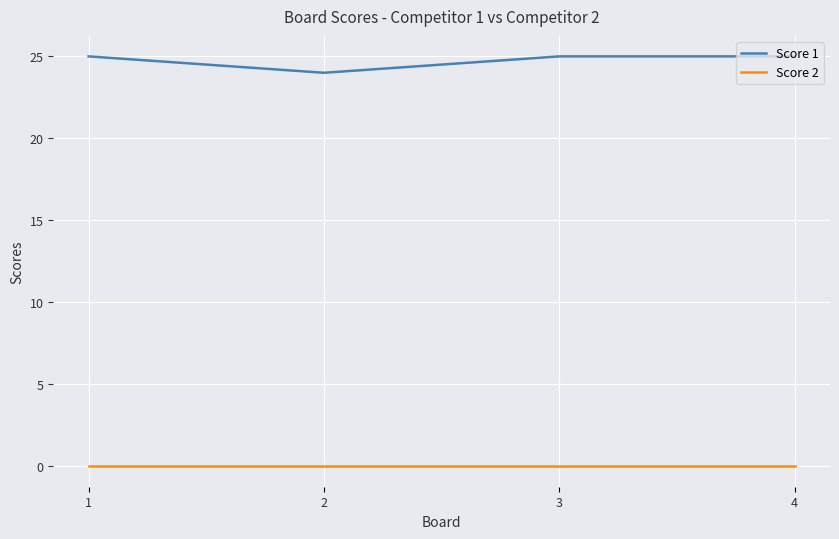

True or false: Score 1 has a value of 38 at 2.

False